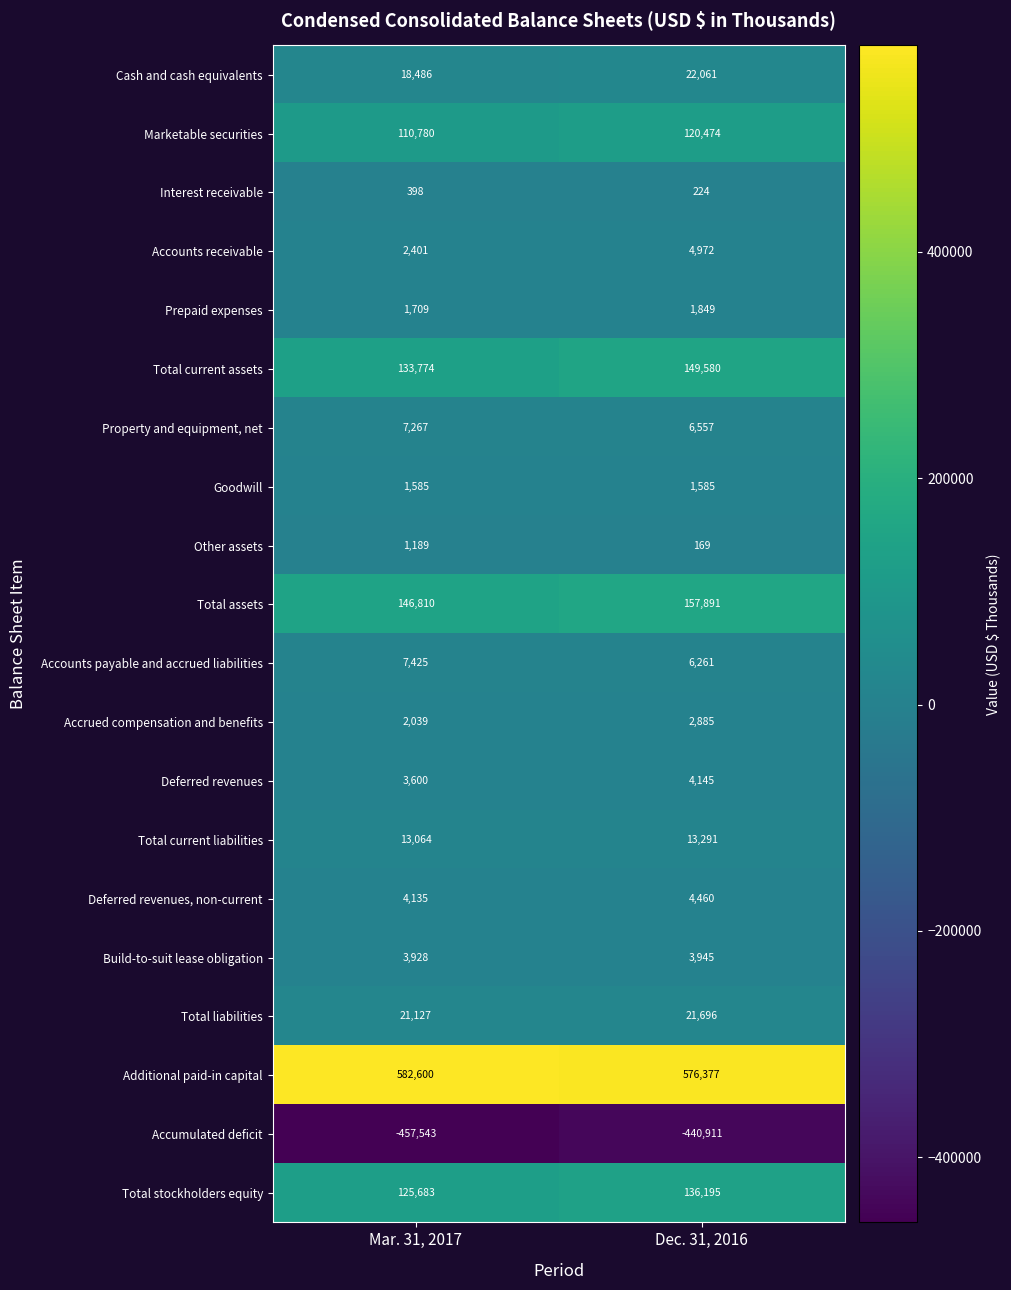

What is the average value of the Accumulated deficit series?

-449227